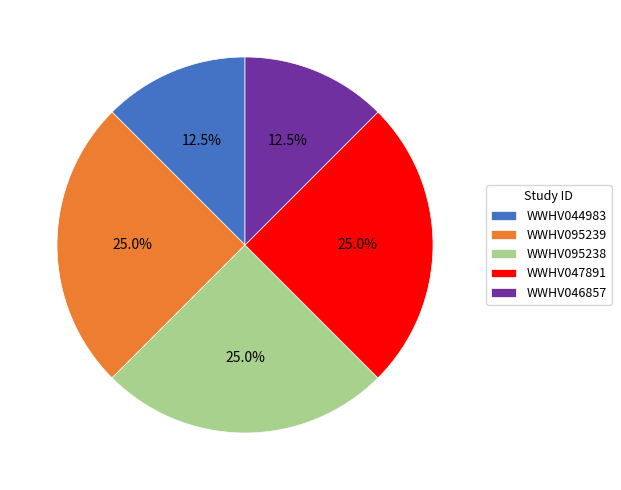

What is the ratio of the value at WWHV047891 to the value at WWHV044983?

2.0